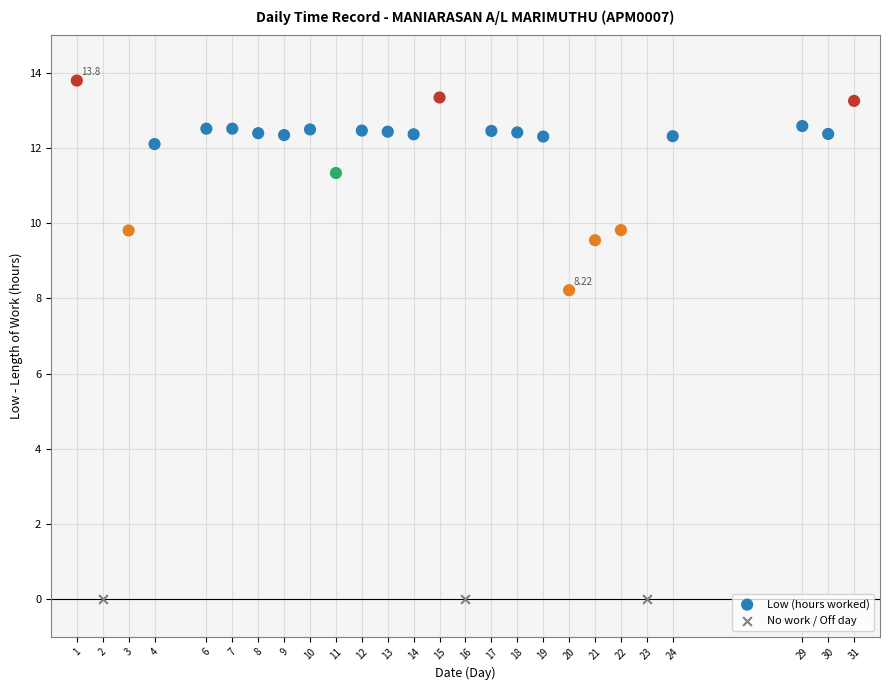

Which series contains the highest Y value?

Low (hours worked)